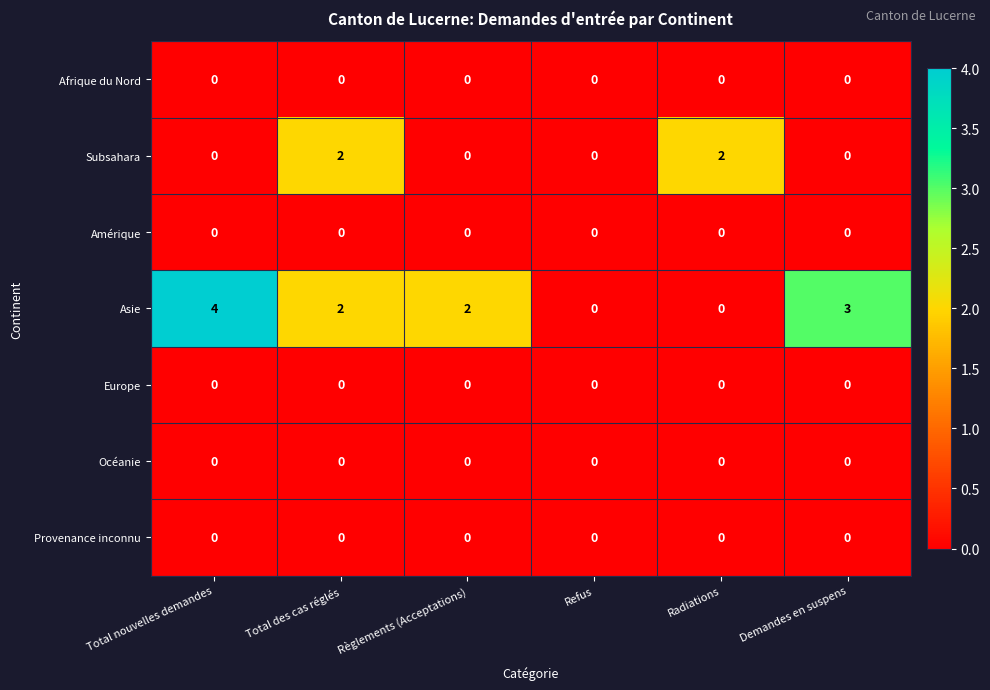

Between Refus and Demandes en suspens, which series saw the biggest shift?

Asie